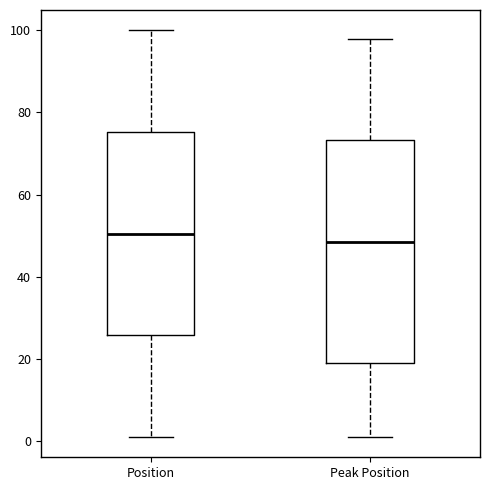

Where does the upper whisker of the box for Peak Position end on the y-axis? The values are not printed on the chart, so give them approximately, as read against the axis.

98